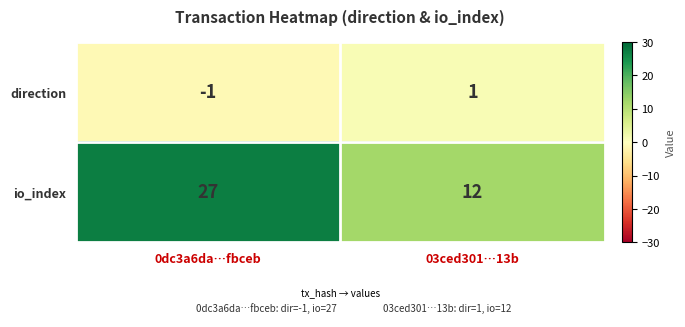

Which series has the largest total across all categories?

io_index